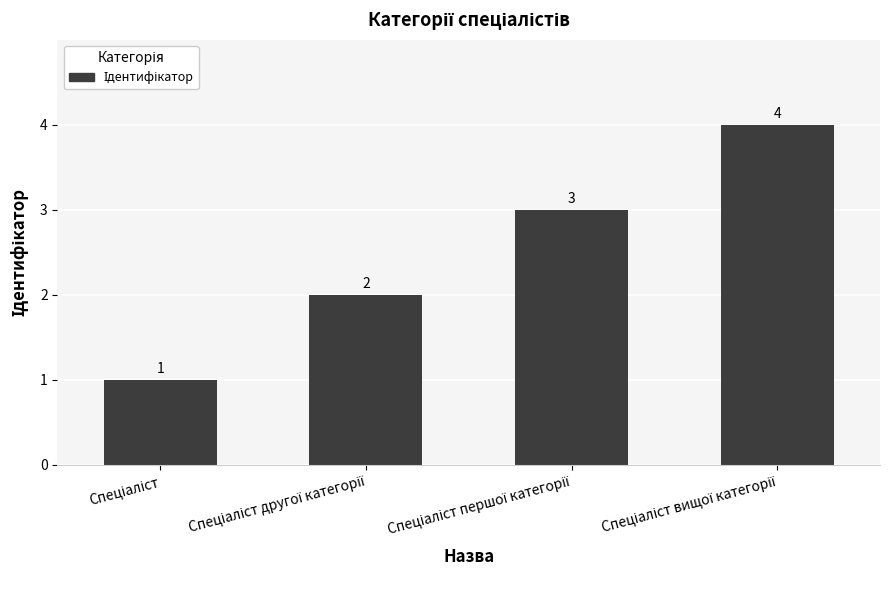

Reading left to right, list all the values displayed in this chart.

1	2	3	4